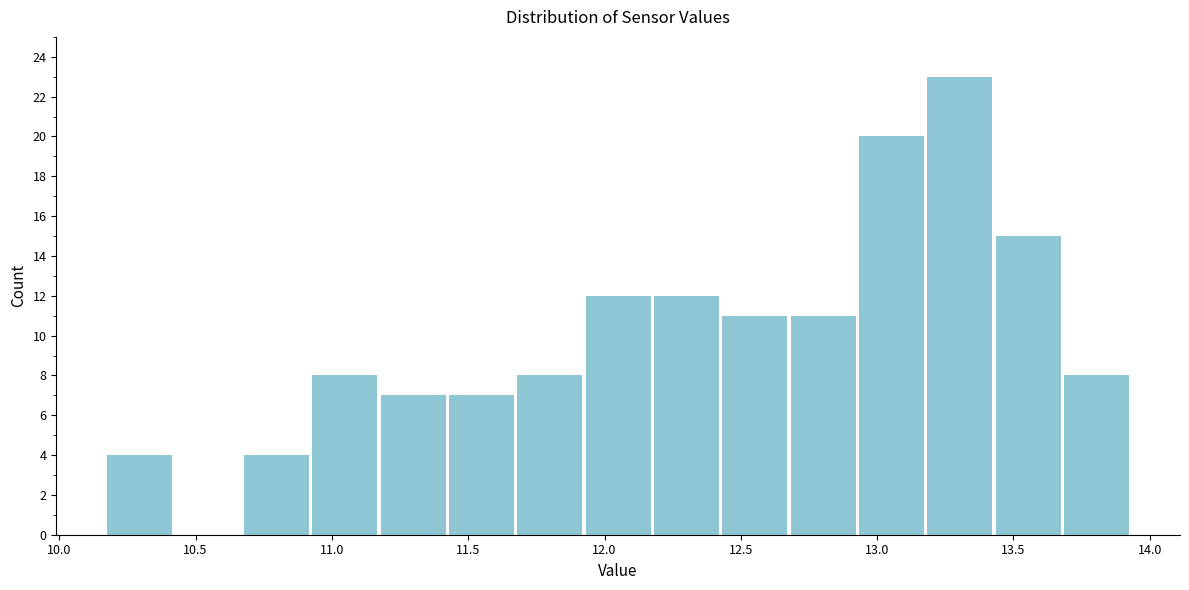

Reading left to right, list every bar in this chart as the range it spans on the x-axis followed by its height. Neither the bar edges nor the heights are printed on the chart, so give them approximately, as read against the axes.

10.15 to 10.40: 4
10.40 to 10.65: 0
10.65 to 10.90: 4
10.90 to 11.15: 8
11.15 to 11.40: 7
11.40 to 11.65: 7
11.65 to 11.90: 8
11.90 to 12.20: 12
12.20 to 12.45: 12
12.45 to 12.70: 11
12.70 to 12.95: 11
12.95 to 13.20: 20
13.20 to 13.45: 23
13.45 to 13.70: 15
13.70 to 13.95: 8